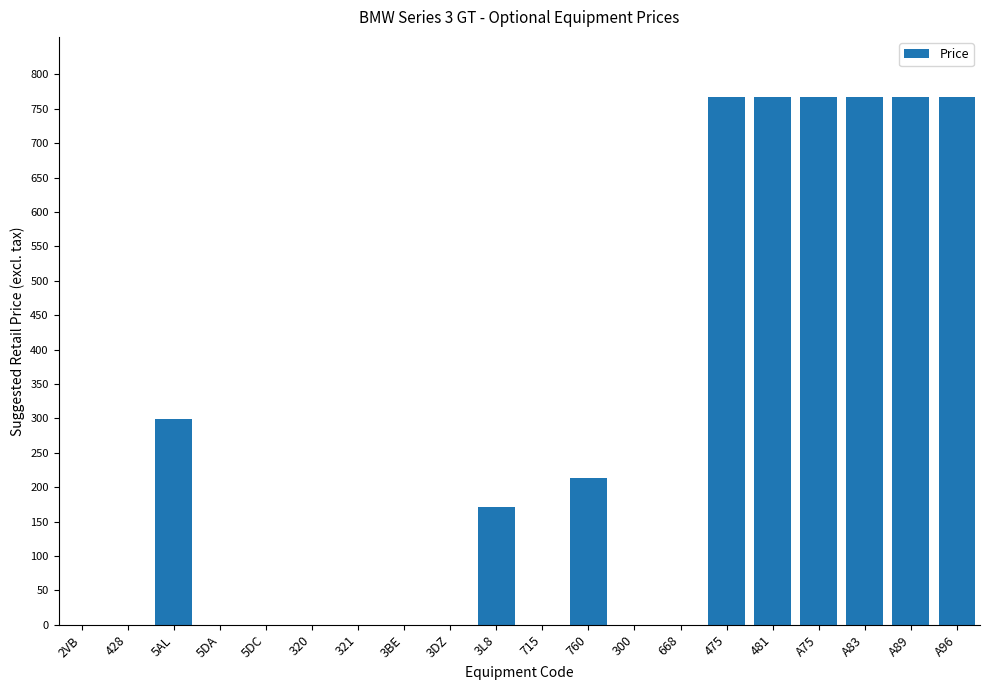

What is the change in value from 3DZ to 481?

+767.6